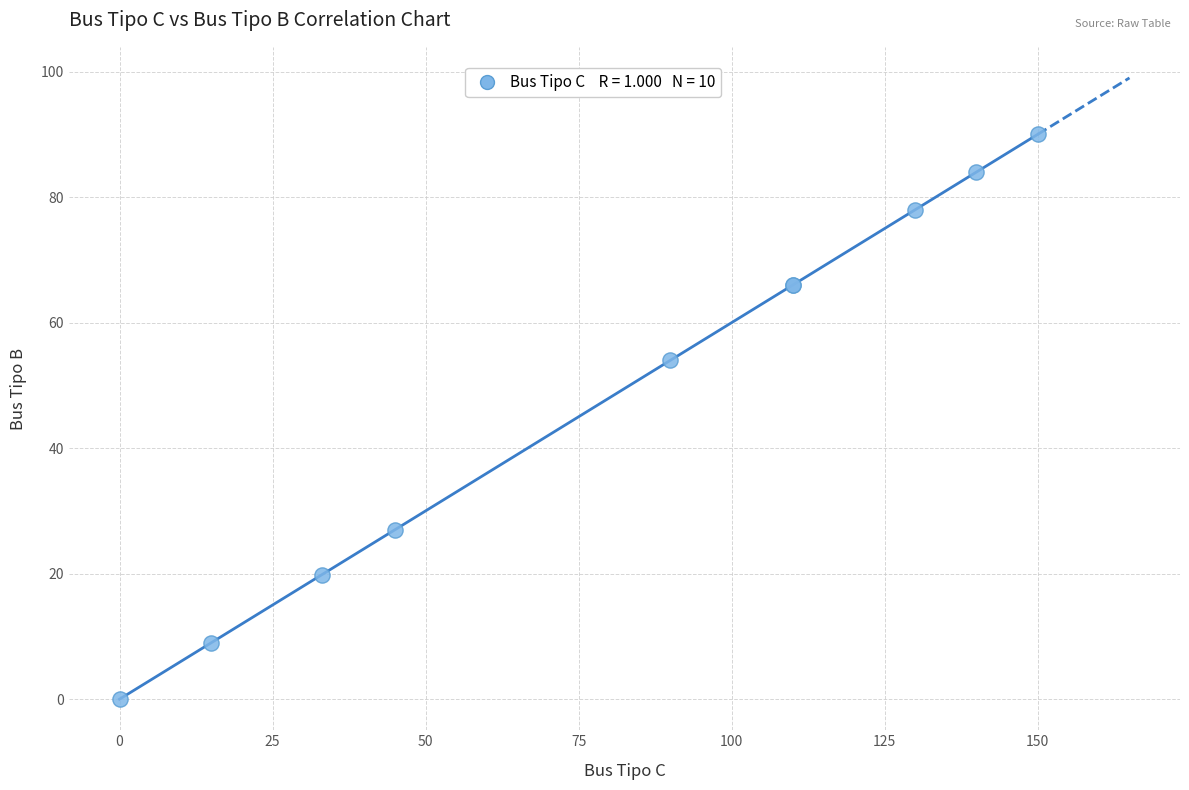

What Y value in the scatter plot is closest to 45?

54.0